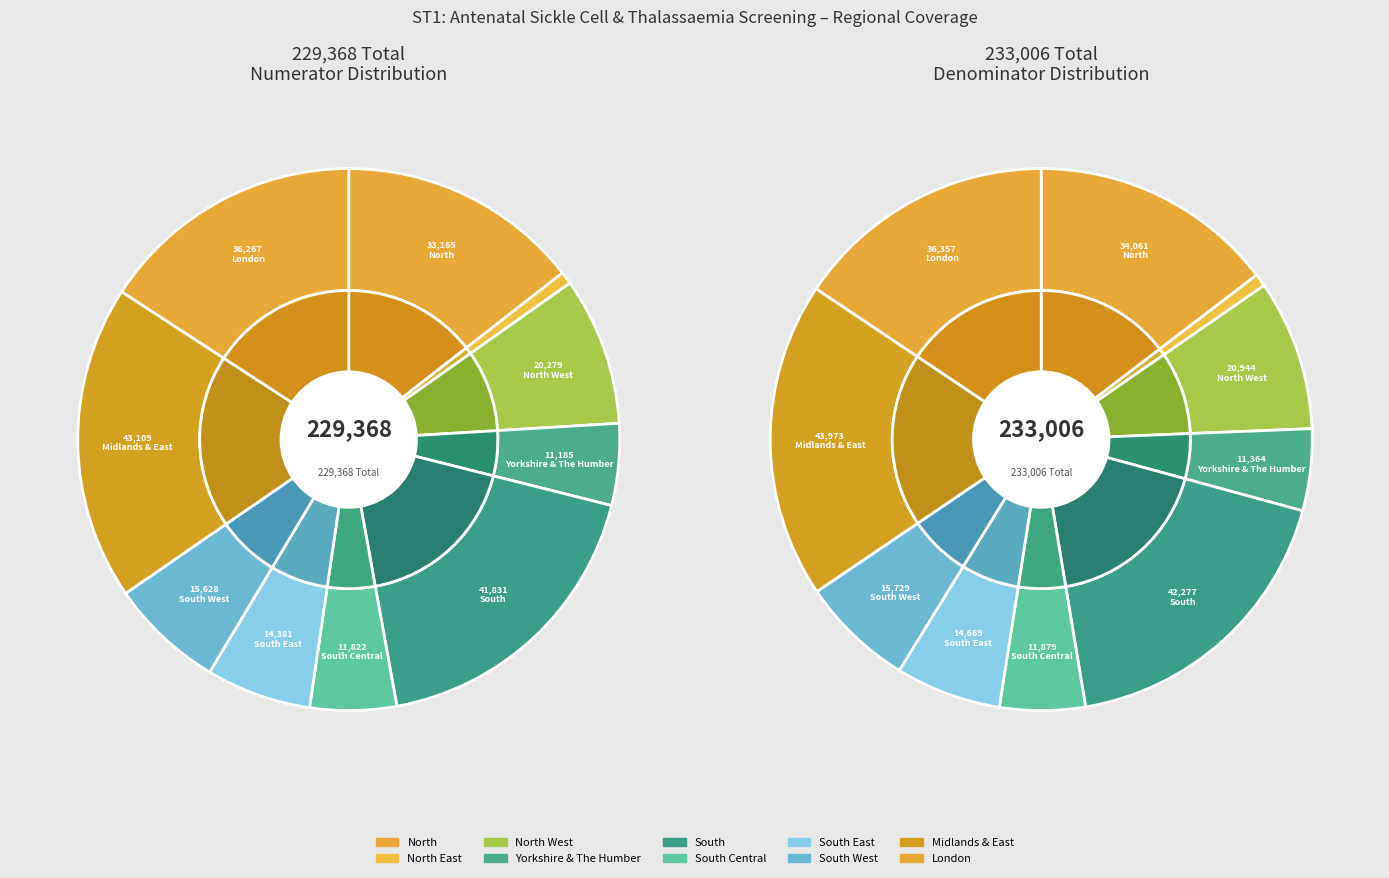

To the nearest percent, what percentage of the pie is South Central?

5%